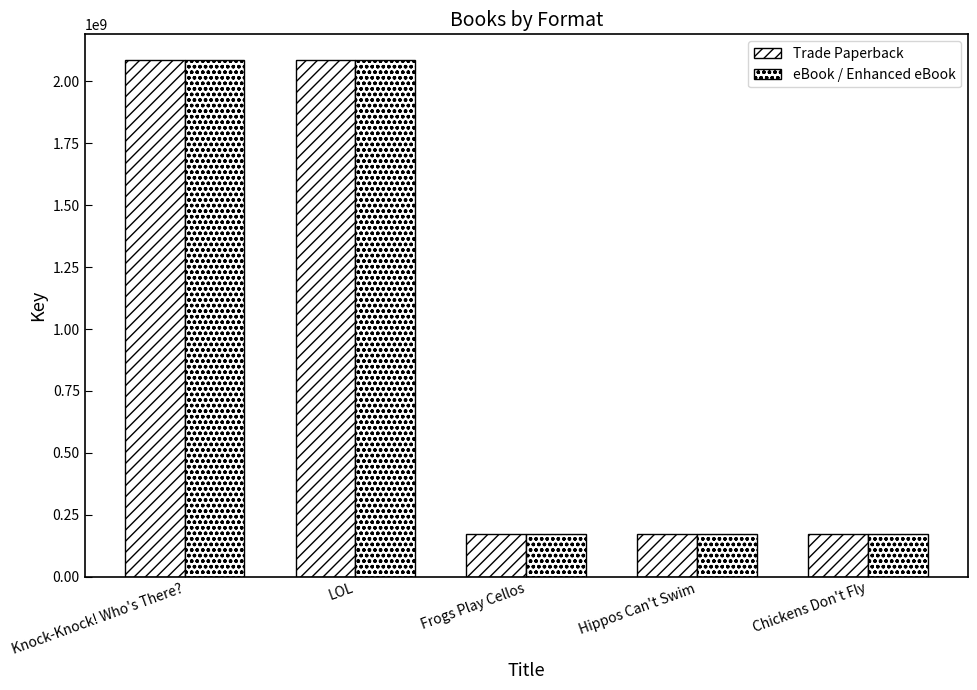

True or false: Trade Paperback has a value of 170556442 at Chickens Don't Fly.

True